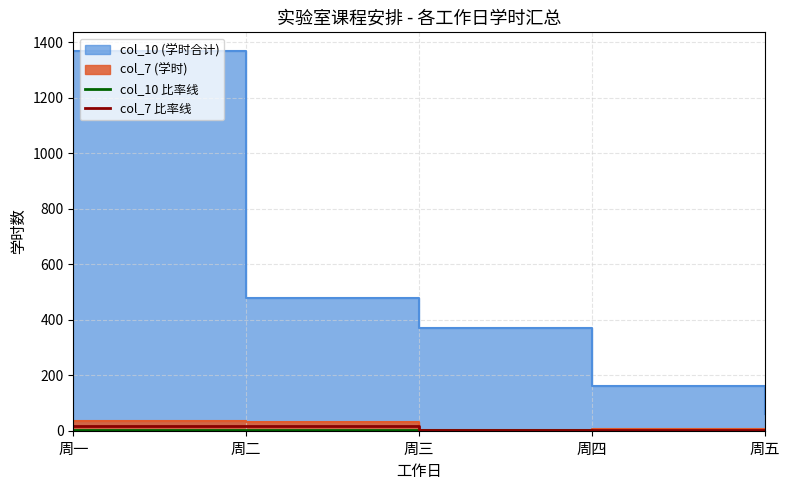

At which category is the sum across all series the highest?

周一